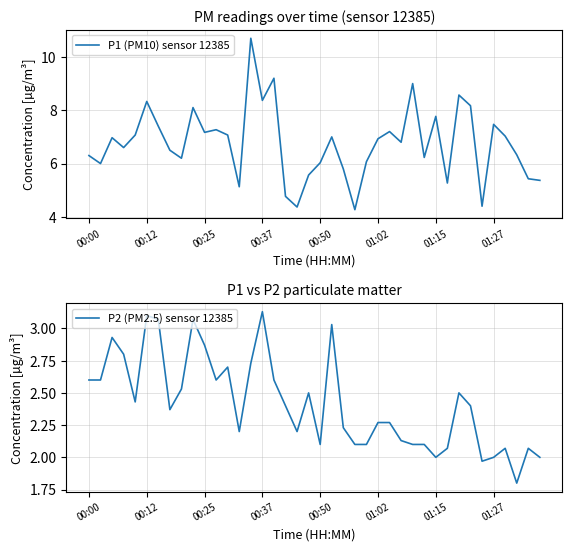

What is the difference between the highest and lowest values at 38?

3.4